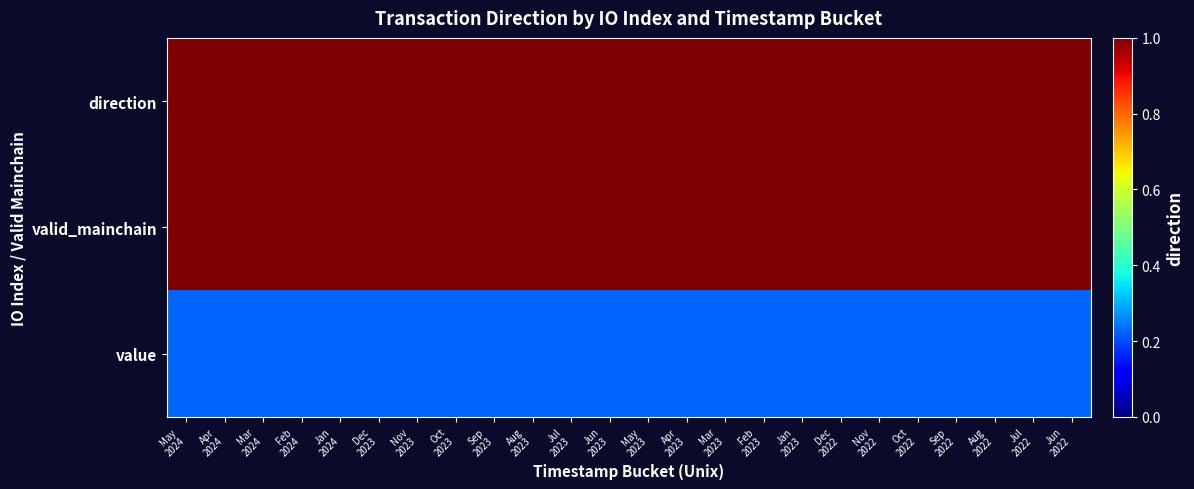

Reading left to right, extract all data points from this chart.

direction: May
2024=1.0	Apr
2024=1.0	Mar
2024=1.0	Feb
2024=1.0	Jan
2024=1.0	Dec
2023=1.0	Nov
2023=1.0	Oct
2023=1.0	Sep
2023=1.0	Aug
2023=1.0	Jul
2023=1.0	Jun
2023=1.0	May
2023=1.0	Apr
2023=1.0	Mar
2023=1.0	Feb
2023=1.0	Jan
2023=1.0	Dec
2022=1.0	Nov
2022=1.0	Oct
2022=1.0	Sep
2022=1.0	Aug
2022=1.0	Jul
2022=1.0	Jun
2022=1.0
valid_mainchain: May
2024=1.0	Apr
2024=1.0	Mar
2024=1.0	Feb
2024=1.0	Jan
2024=1.0	Dec
2023=1.0	Nov
2023=1.0	Oct
2023=1.0	Sep
2023=1.0	Aug
2023=1.0	Jul
2023=1.0	Jun
2023=1.0	May
2023=1.0	Apr
2023=1.0	Mar
2023=1.0	Feb
2023=1.0	Jan
2023=1.0	Dec
2022=1.0	Nov
2022=1.0	Oct
2022=1.0	Sep
2022=1.0	Aug
2022=1.0	Jul
2022=1.0	Jun
2022=1.0
value: May
2024=0.2	Apr
2024=0.2	Mar
2024=0.2	Feb
2024=0.2	Jan
2024=0.2	Dec
2023=0.2	Nov
2023=0.2	Oct
2023=0.2	Sep
2023=0.2	Aug
2023=0.2	Jul
2023=0.2	Jun
2023=0.2	May
2023=0.2	Apr
2023=0.2	Mar
2023=0.2	Feb
2023=0.2	Jan
2023=0.2	Dec
2022=0.2	Nov
2022=0.2	Oct
2022=0.2	Sep
2022=0.2	Aug
2022=0.2	Jul
2022=0.2	Jun
2022=0.2